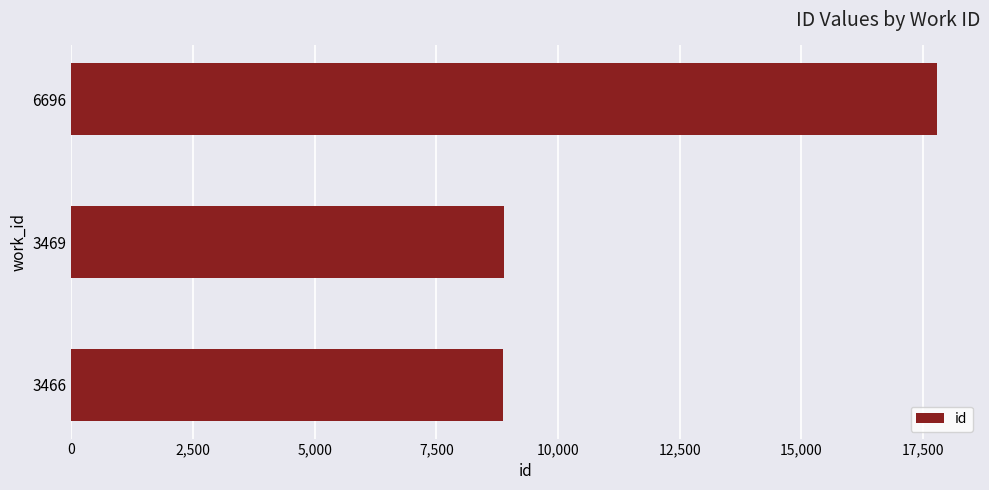

What is the difference between the second highest and minimum values?

15